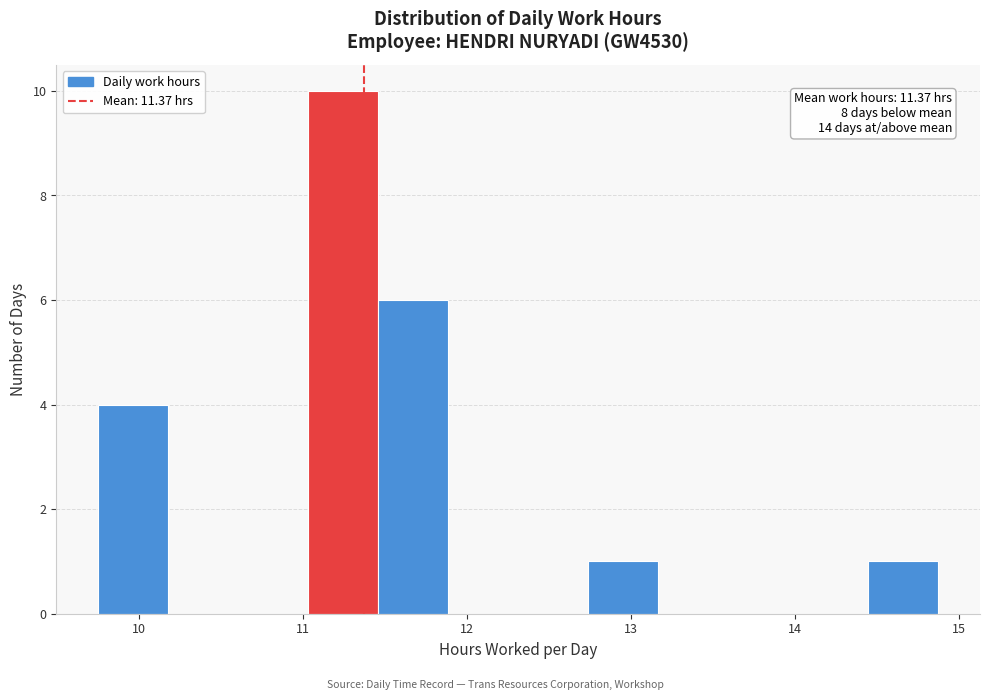

Over which range of the x-axis is the bar tallest?

11.0 to 11.5